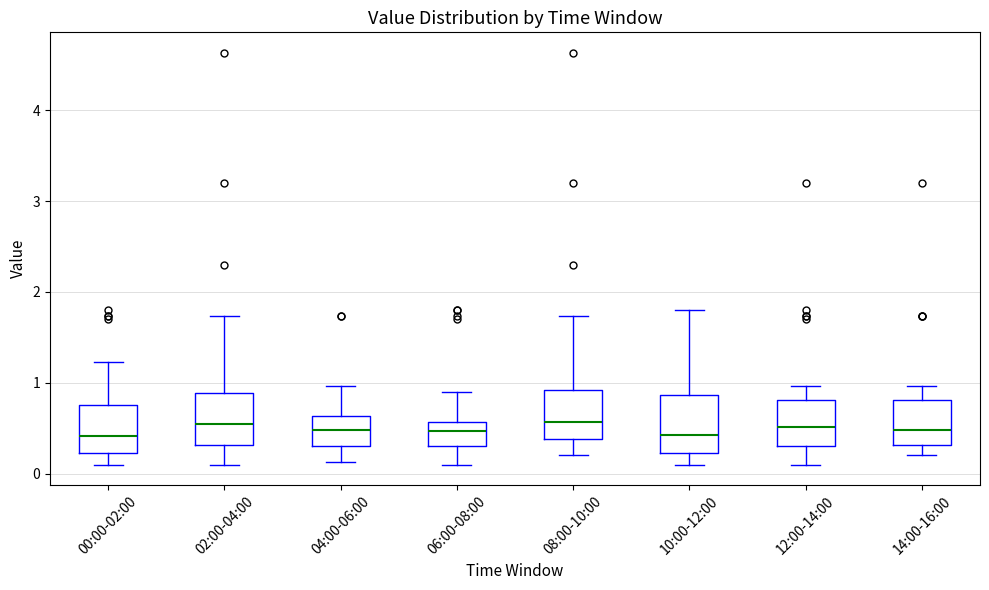

Reading left to right, transcribe this box plot: for each box, give where its median line is, the range the box spans, and where its two whiskers end, as read against the y-axis. The values are not printed on the chart, so give them approximately, as read against the axis.

00:00-02:00: median 0.4, box 0.2 to 0.8, whiskers 0.1 to 1.2
02:00-04:00: median 0.6, box 0.3 to 0.9, whiskers 0.1 to 1.7
04:00-06:00: median 0.5, box 0.3 to 0.6, whiskers 0.1 to 1.0
06:00-08:00: median 0.5, box 0.3 to 0.6, whiskers 0.1 to 0.9
08:00-10:00: median 0.6, box 0.4 to 0.9, whiskers 0.2 to 1.7
10:00-12:00: median 0.4, box 0.2 to 0.9, whiskers 0.1 to 1.8
12:00-14:00: median 0.5, box 0.3 to 0.8, whiskers 0.1 to 1.0
14:00-16:00: median 0.5, box 0.3 to 0.8, whiskers 0.2 to 1.0